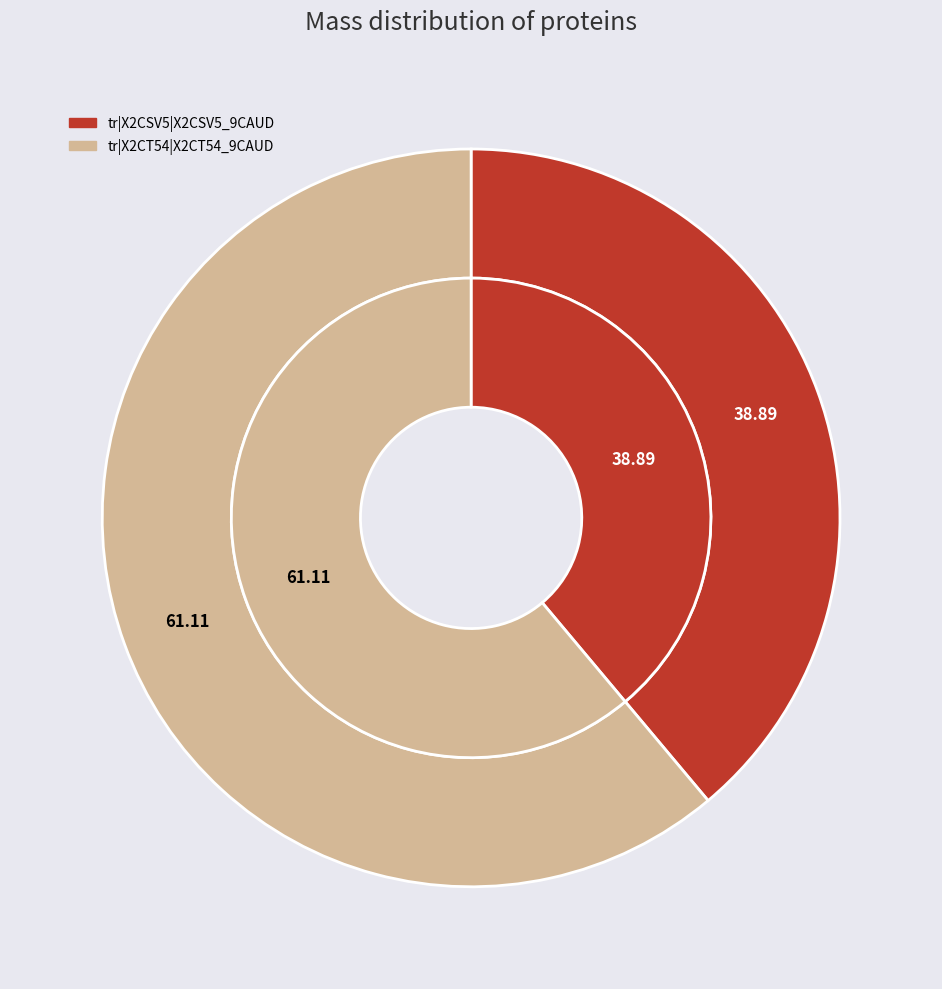

The tr|X2CSV5|X2CSV5_9CAUD slice represents 50% of the pie. True or false?

False